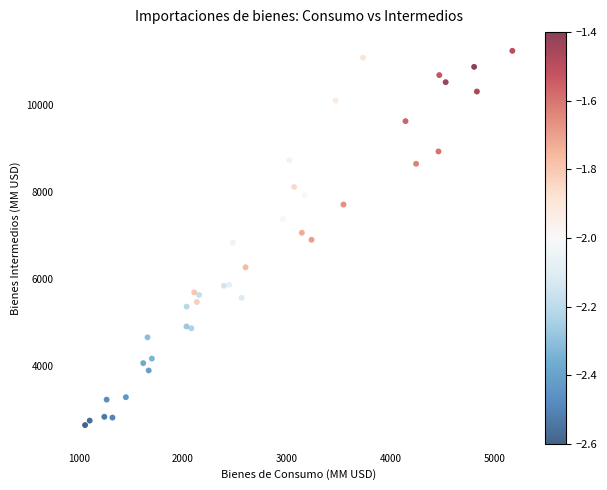

Count the number of points in this scatter plot.

38